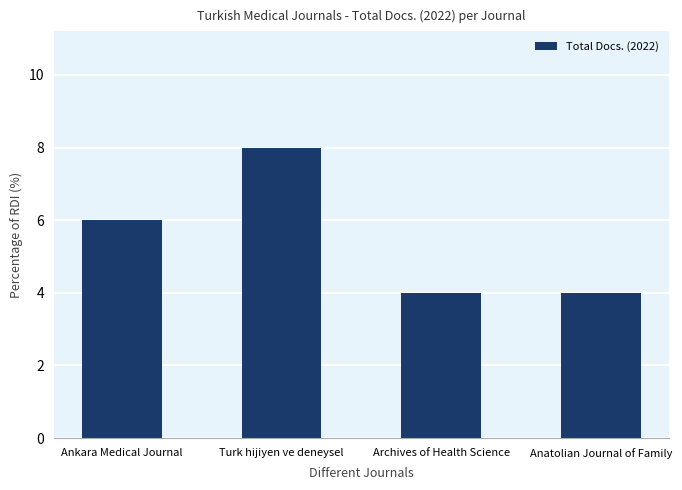

What is the average value?

6